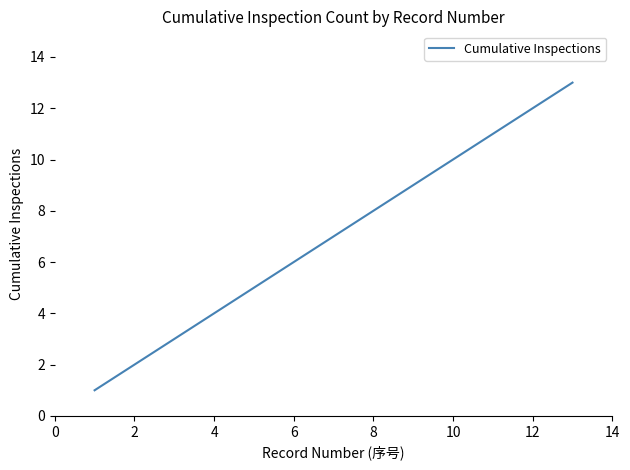

What is the maximum value shown in the chart?

13